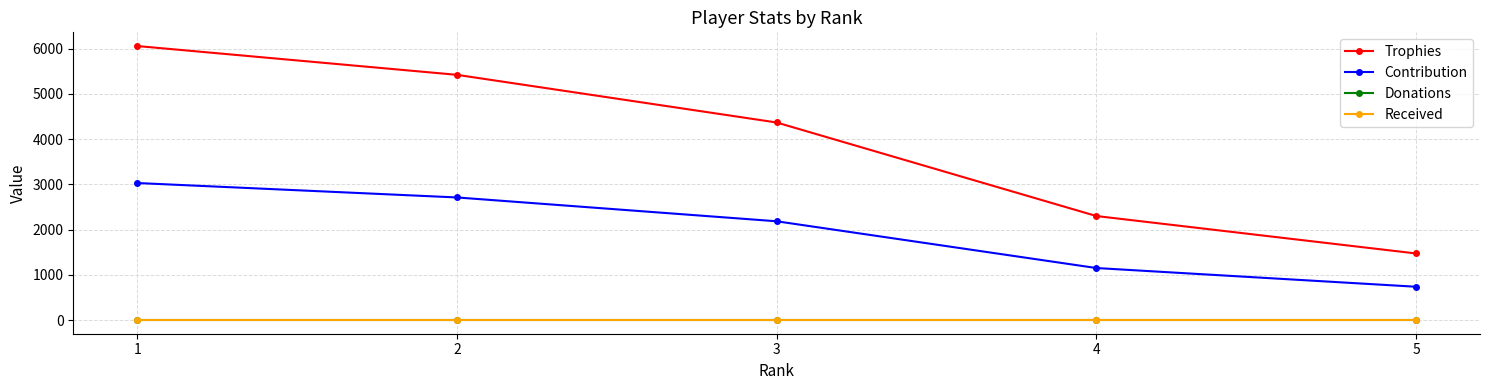

True or false: Contribution has a value of 1165 at 5.

False